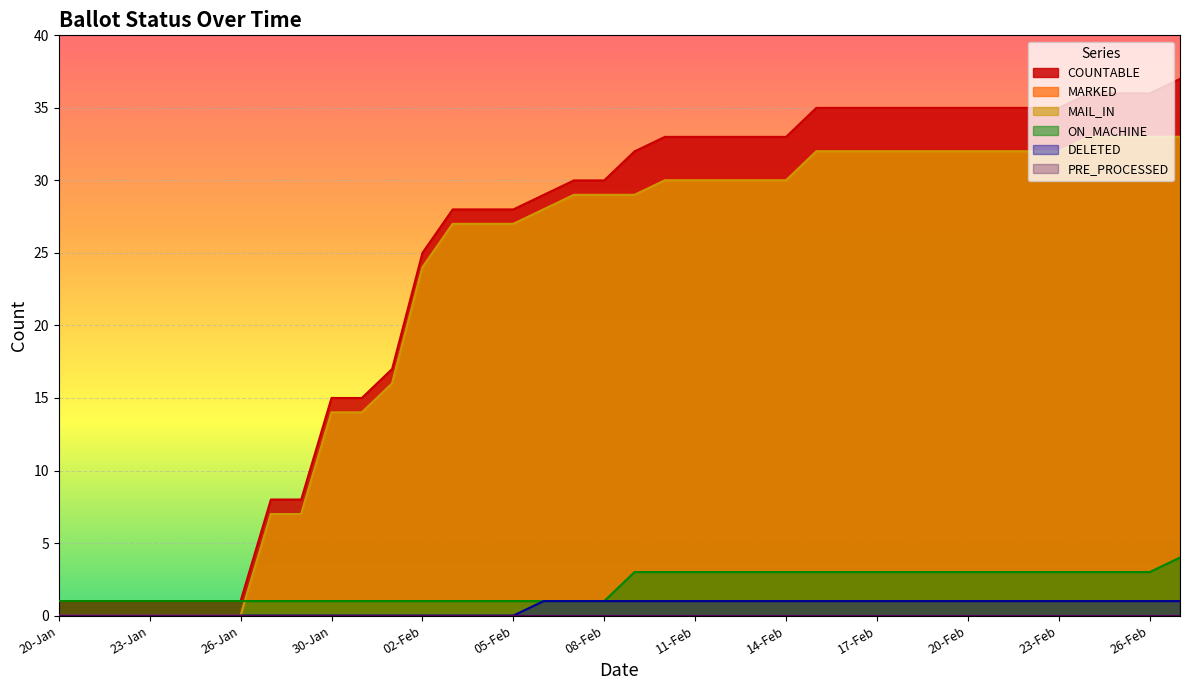

Does the chart display data point markers on the line(s)?

No